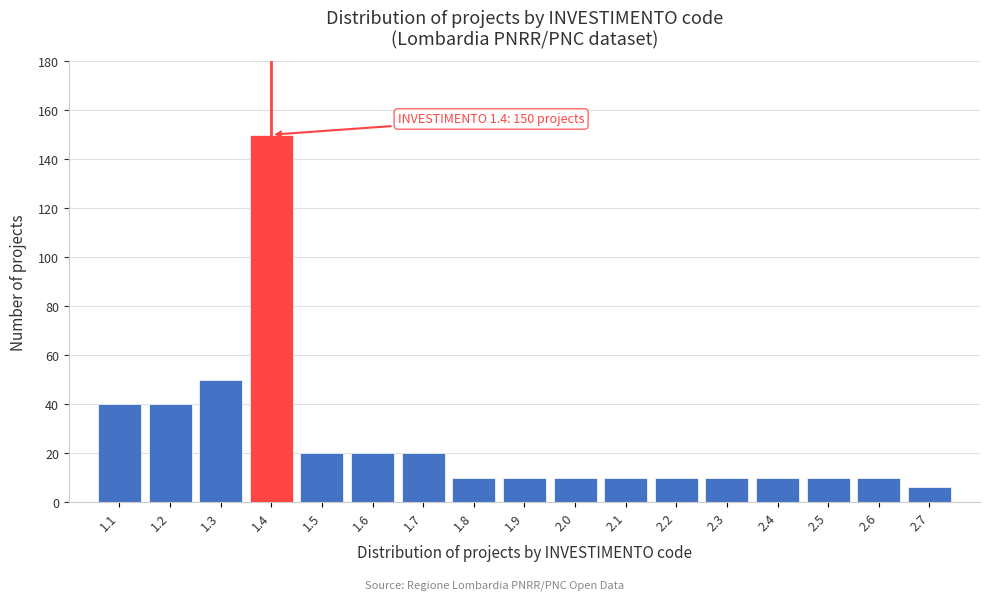

Which range on the x-axis has the tallest bar?

1.35 to 1.45